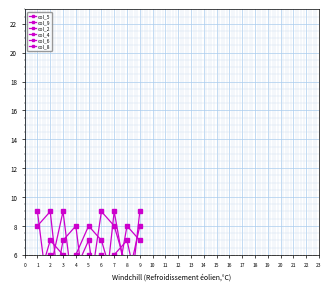

At which label is col_5 closest to 5?

8